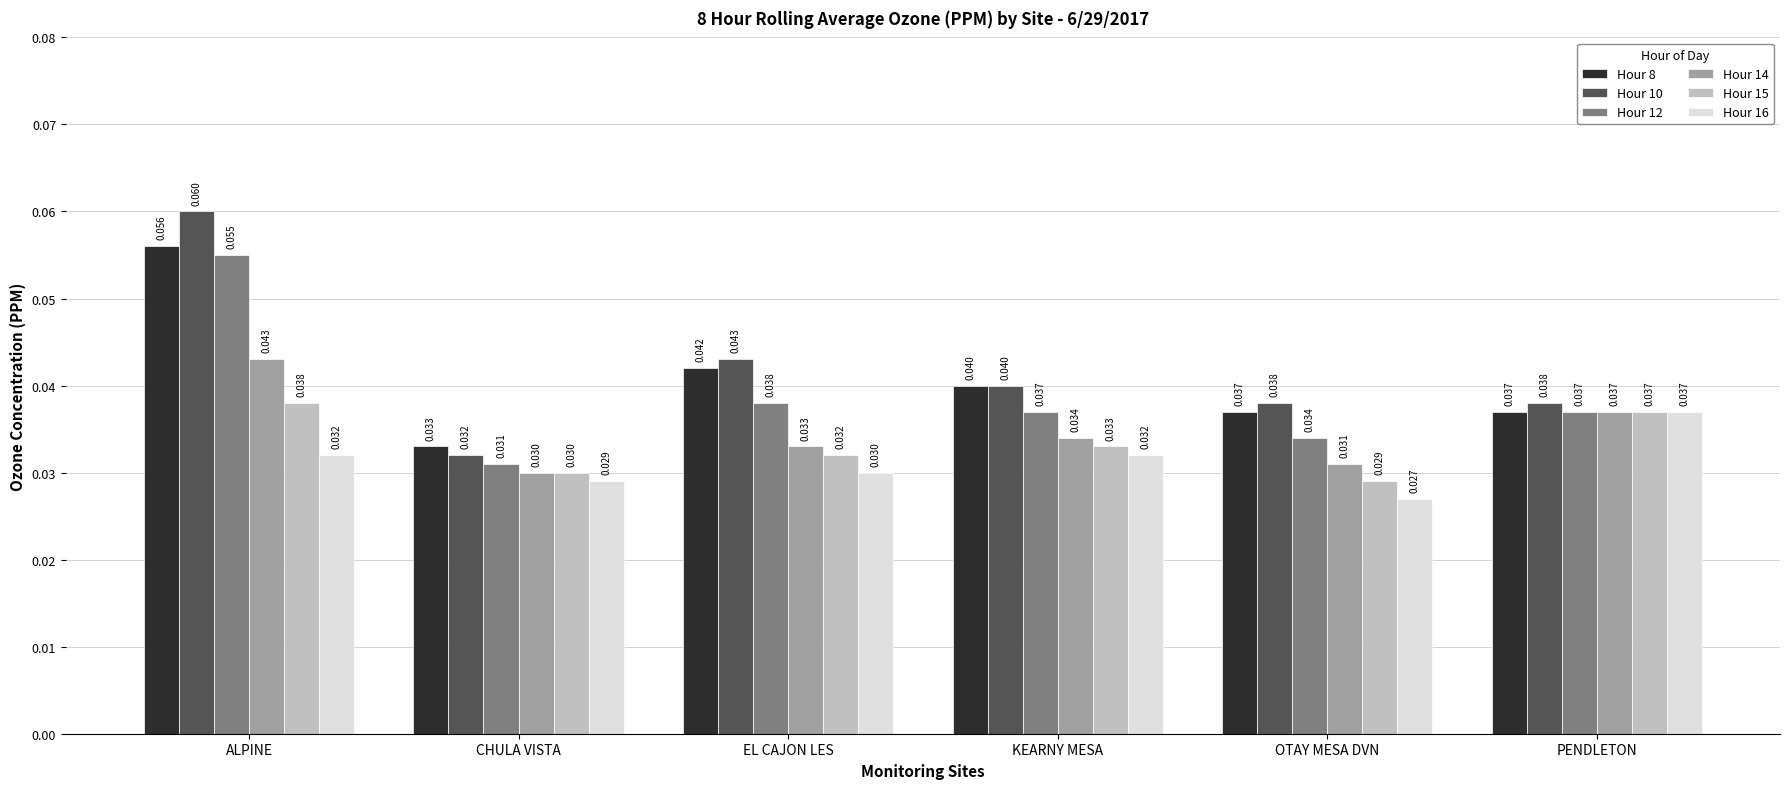

Where is Hour 16 nearest to the value 0?

OTAY MESA DVN